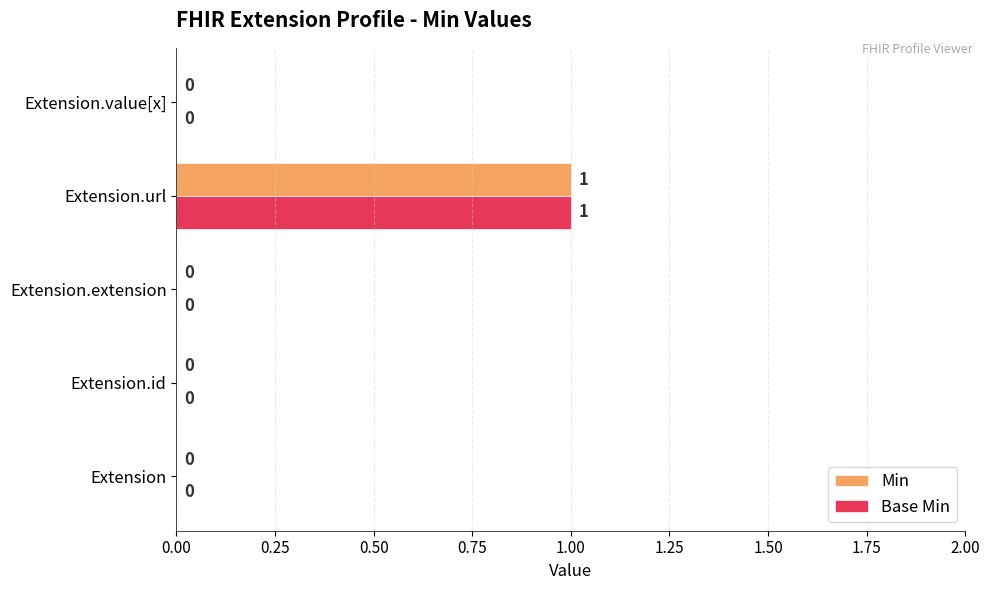

Is it true that Base Min equals 0 at Extension.value[x]?

True